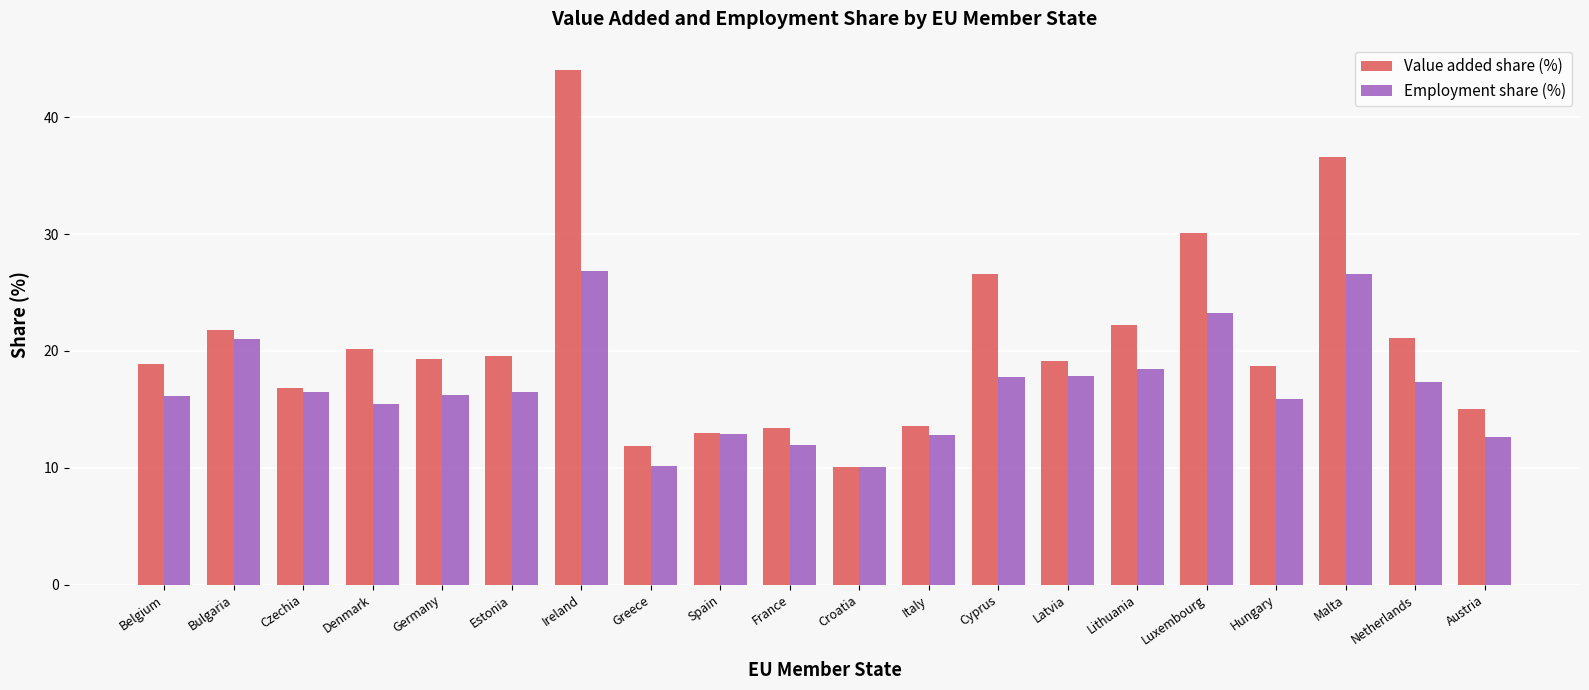

What position from the left is Greece?

8